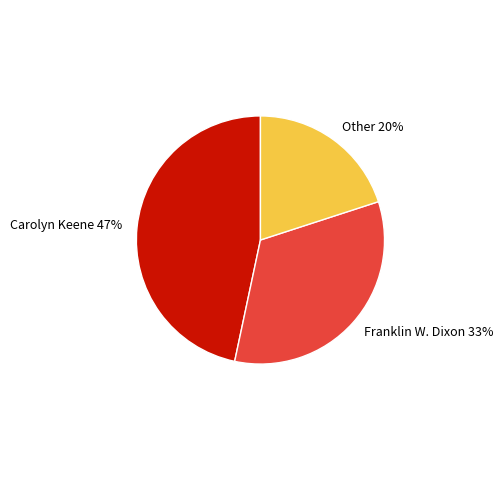

To the nearest percent, what portion does Carolyn Keene represent?

47%